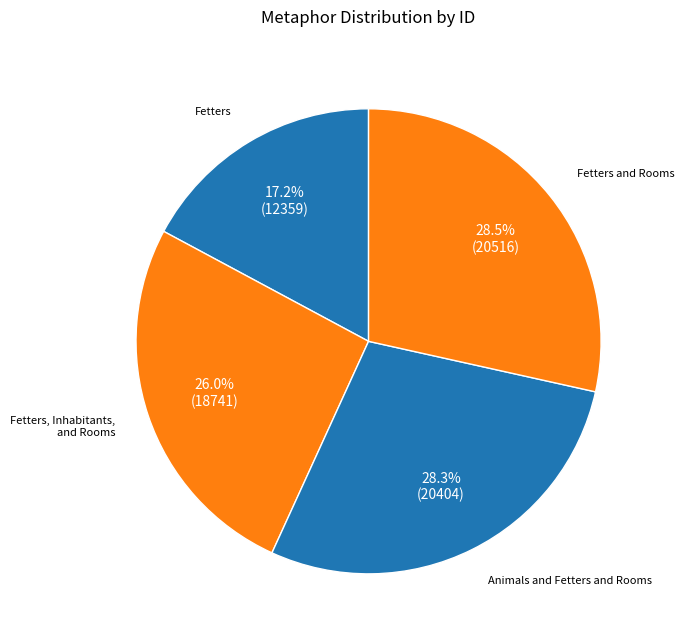

How many segments does this pie chart have?

4